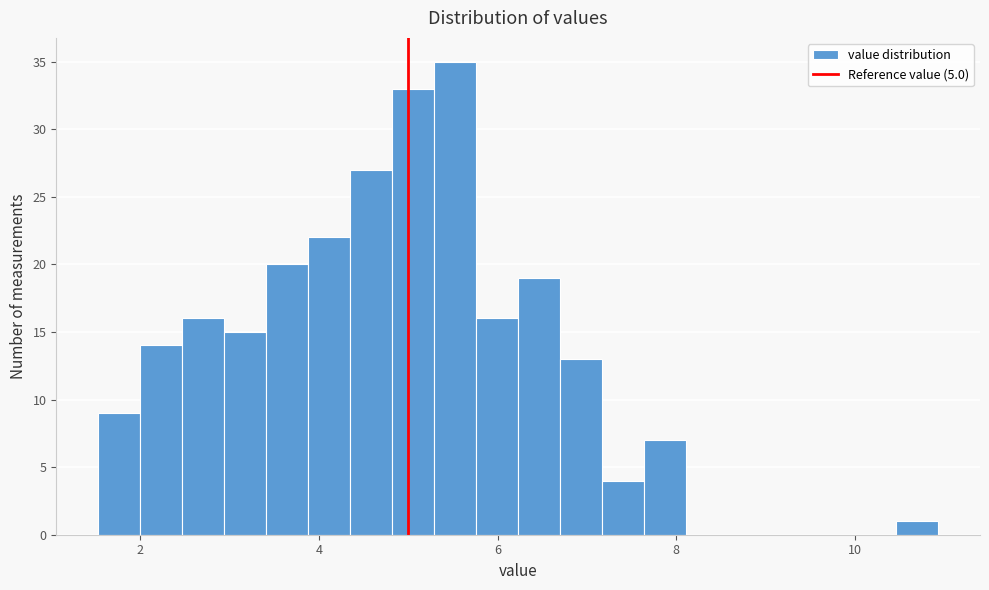

Around what value on the x-axis is the tallest bar? Give the approximate position of its centre, as read against the axis.

5.6